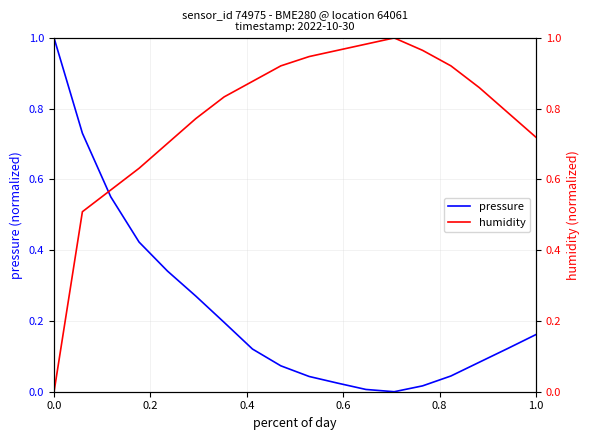

Count the number of data series in this chart.

2